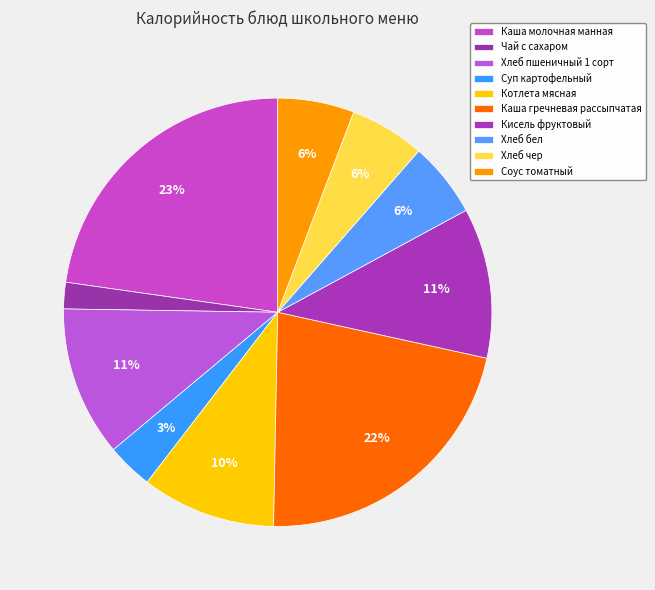

Between Хлеб чер and Чай с сахаром, which is larger?

Хлеб чер